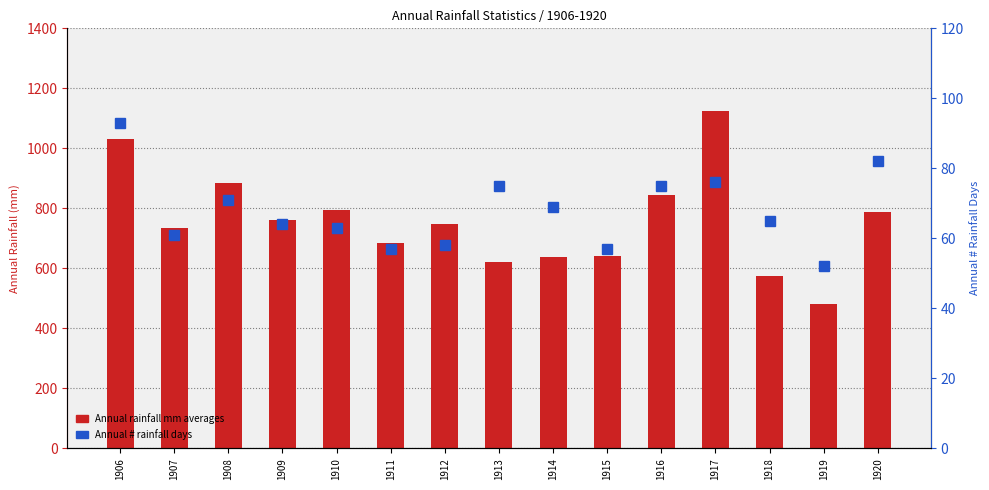

Which series has the largest total across all categories?

Annual rainfall mm averages